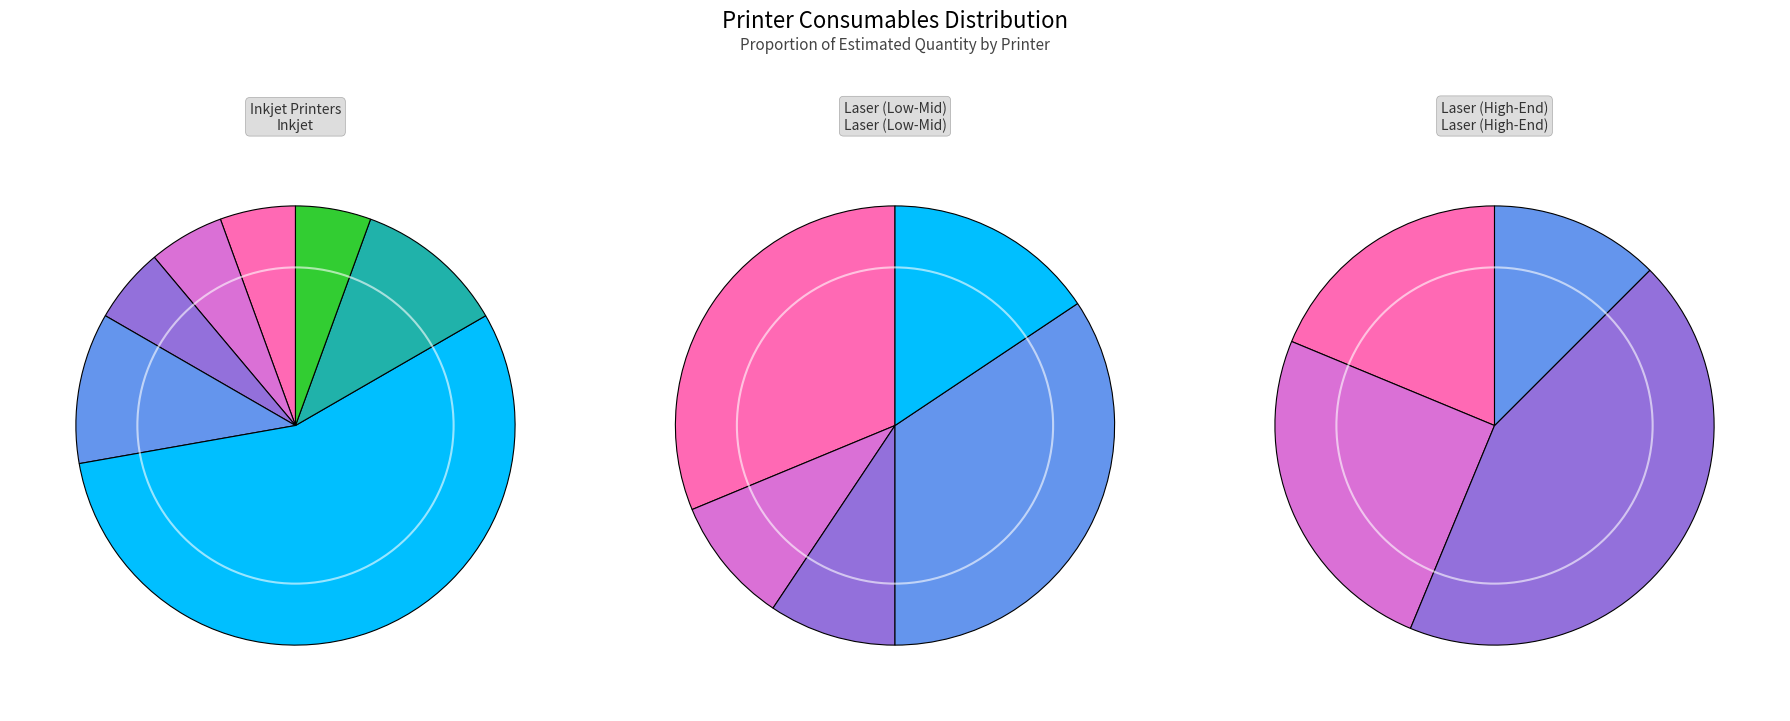

Which category has the biggest portion of the pie?

HP LaserJet P2014/P2015